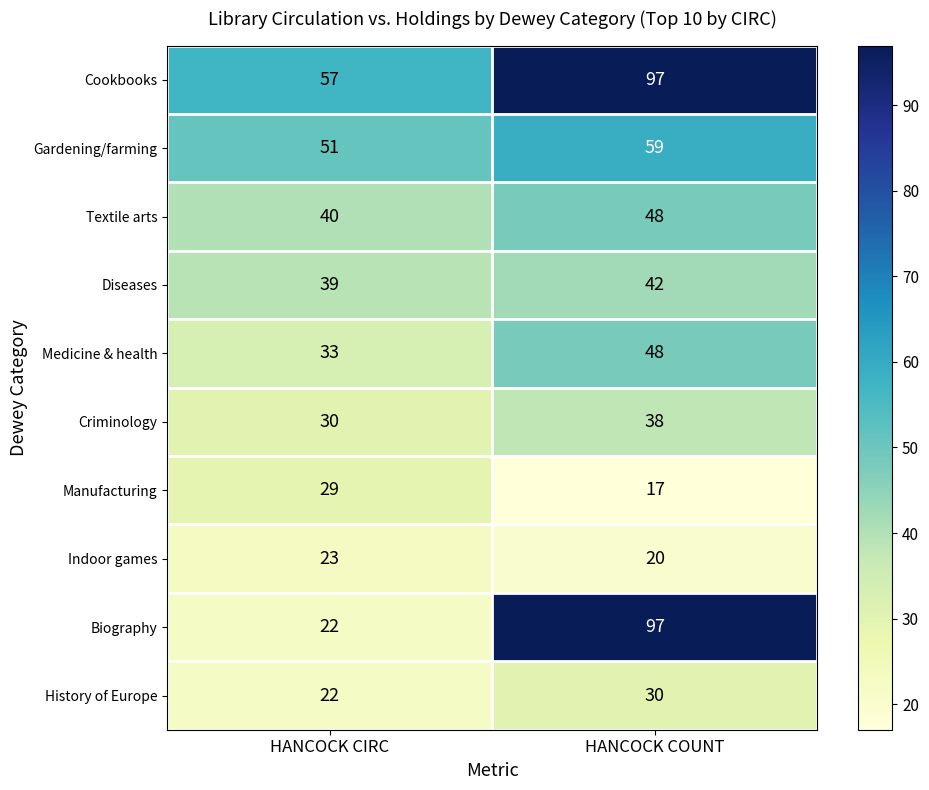

Which series changed the most between HANCOCK CIRC and HANCOCK COUNT?

Biography